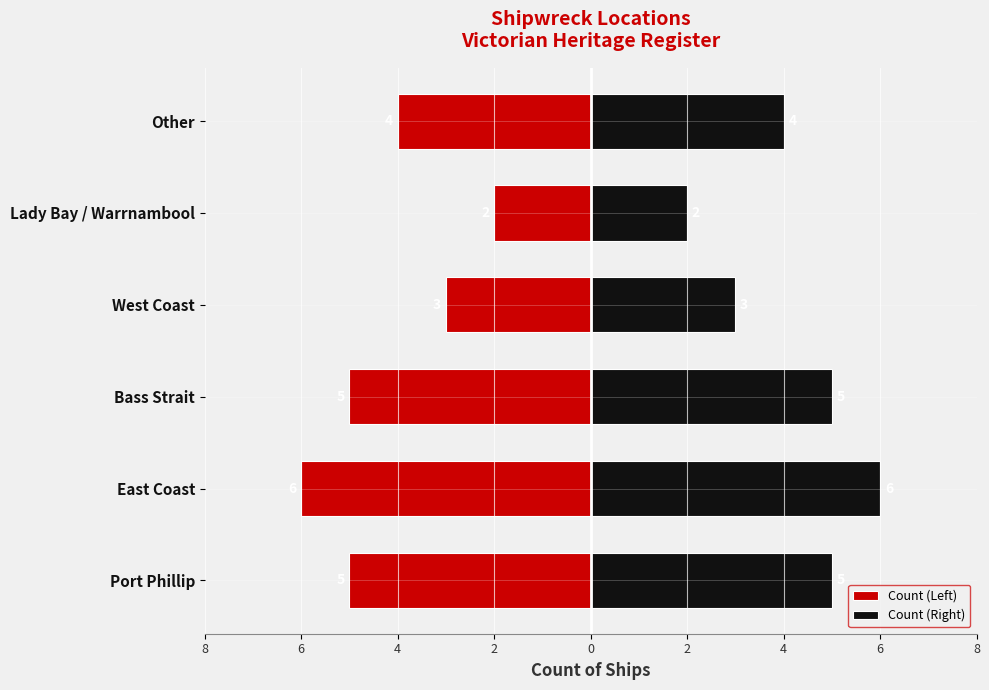

Which series has the largest range (max minus min)?

Count (Left)